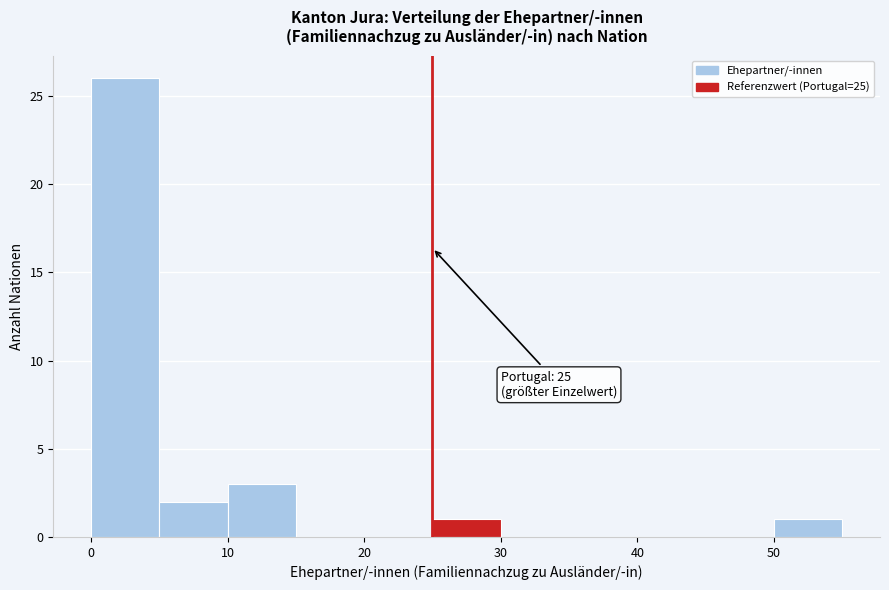

Over which range of the x-axis is the bar tallest?

0 to 5